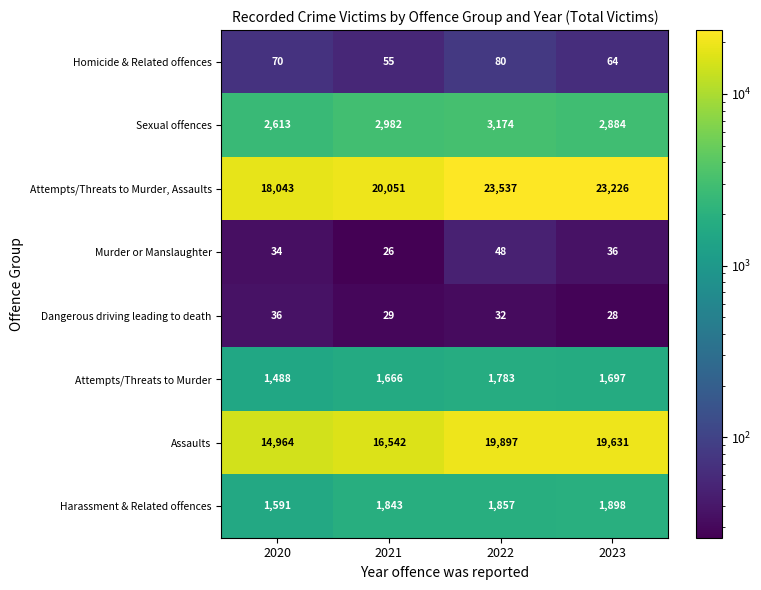

At 2020, list the series in order from largest to smallest.

Attempts/Threats to Murder, Assaults, Assaults, Sexual offences, Harassment & Related offences, Attempts/Threats to Murder, Homicide & Related offences, Dangerous driving leading to death, Murder or Manslaughter